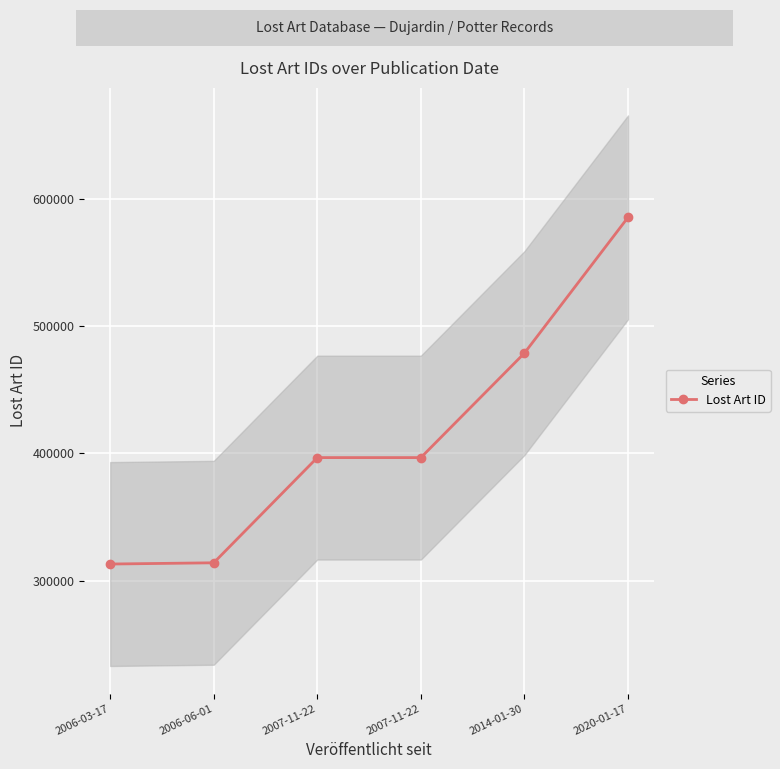

What is the label of the 6th point from the right?

2006-03-17